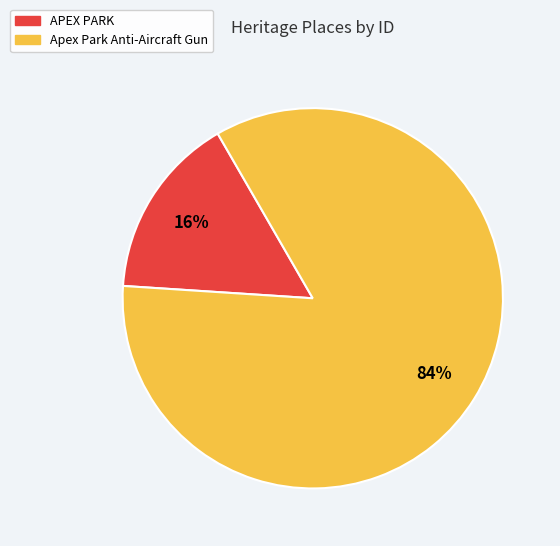

What is the majority slice?

Apex Park Anti-Aircraft Gun